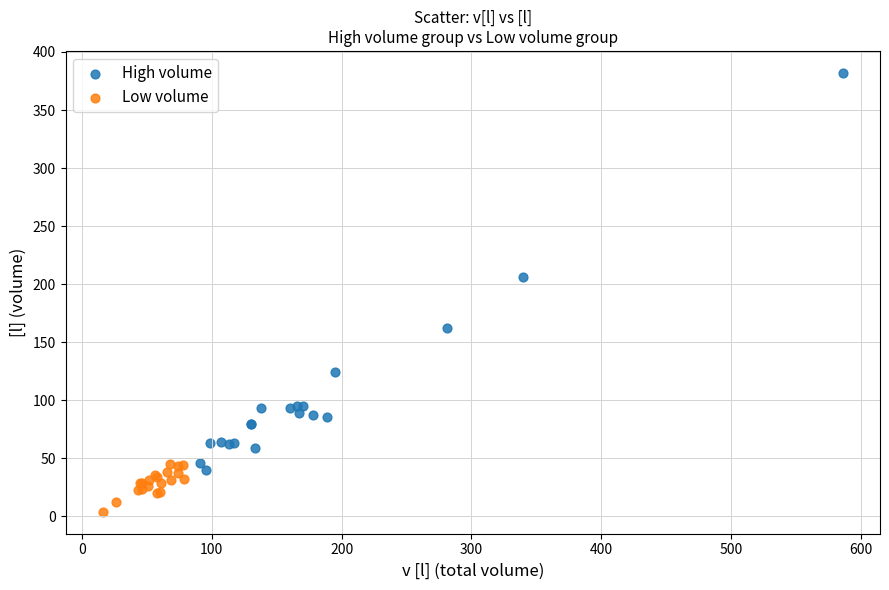

Which series contains the lowest Y value?

Low volume